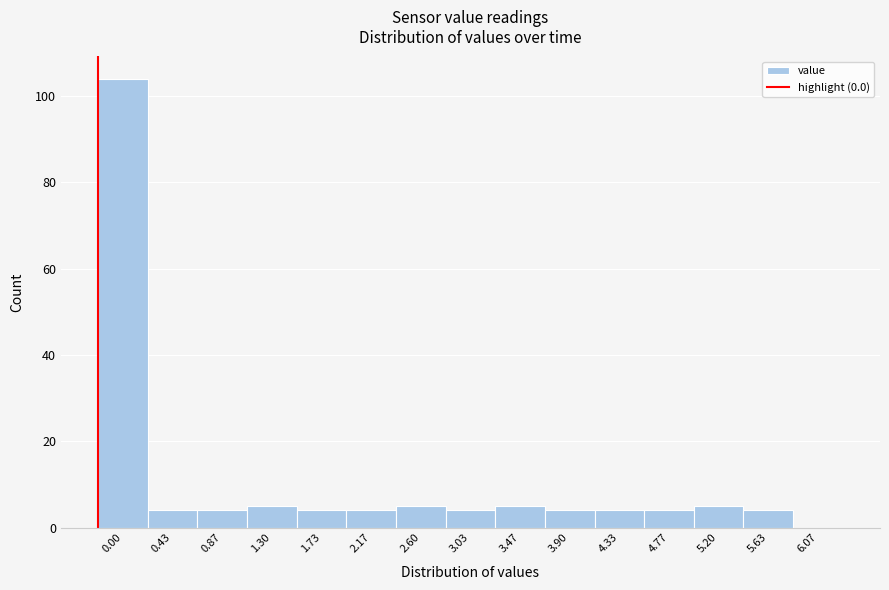

Reading right to left, what are all the values shown in this chart?

6.07=0	5.63=4	5.20=5	4.77=4	4.33=4	3.90=4	3.47=5	3.03=4	2.60=5	2.17=4	1.73=4	1.30=5	0.87=4	0.43=4	0.00=104